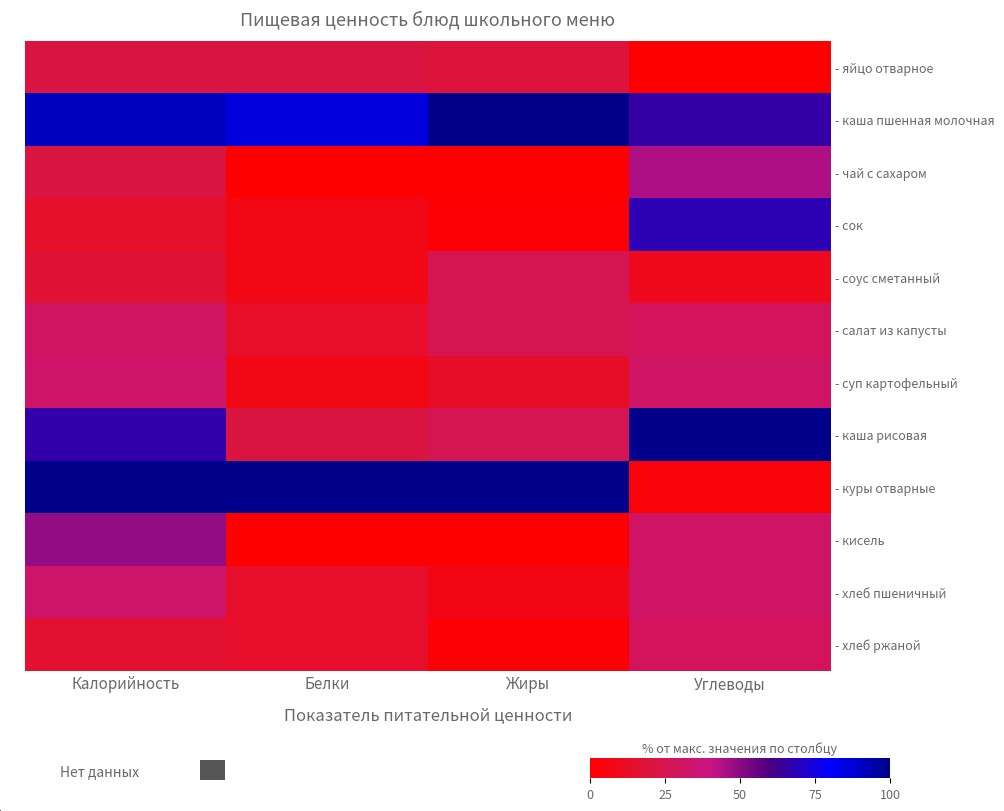

At which category is the sum across all series the highest?

Калорийность